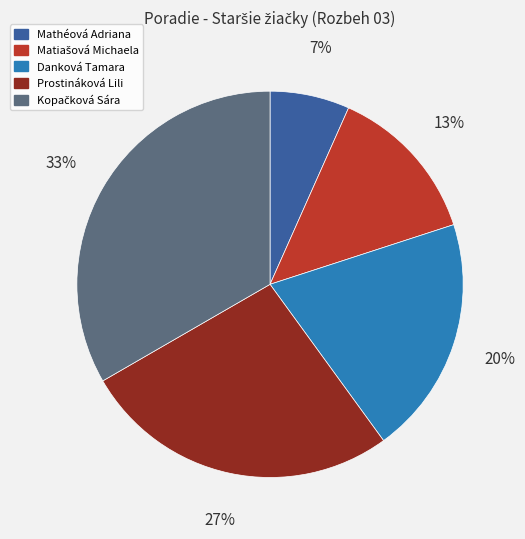

What is the smallest slice in the pie chart?

Mathéová Adriana